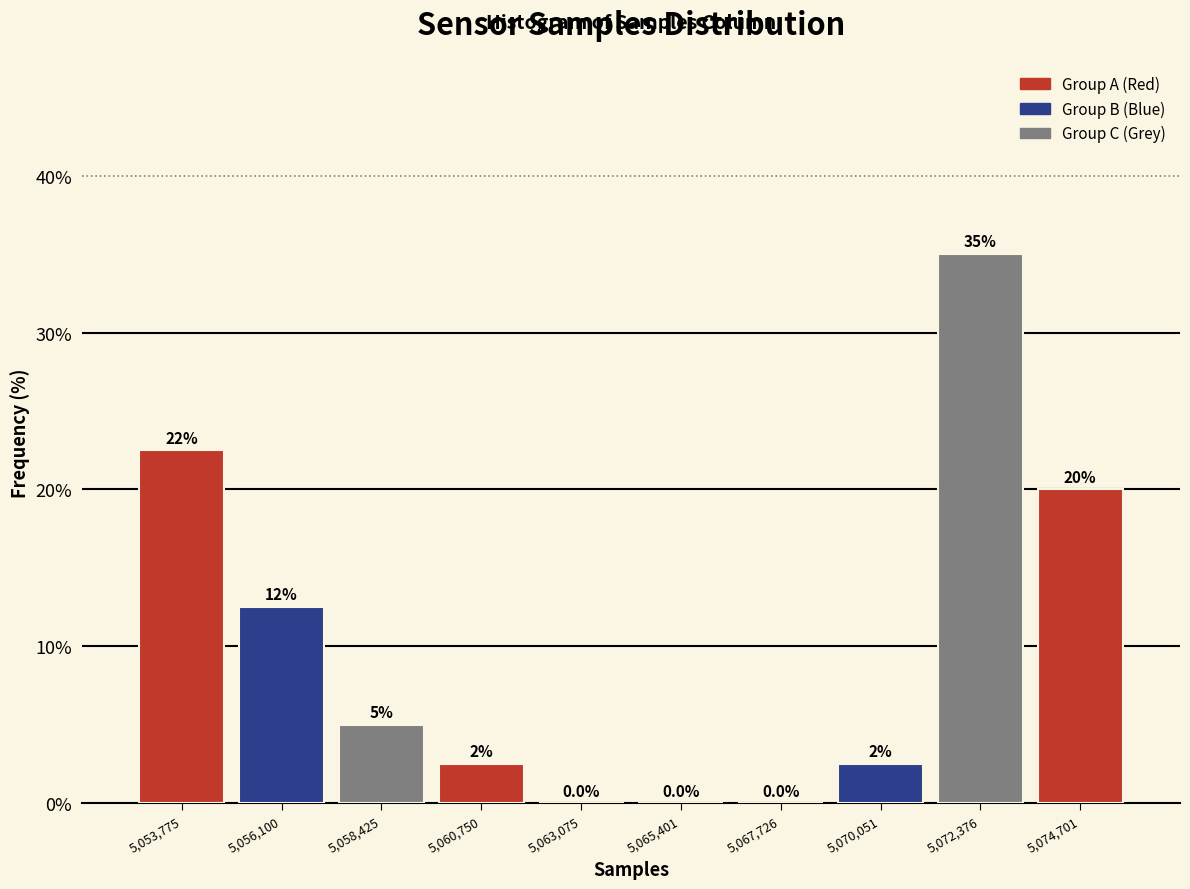

Which range on the x-axis has the tallest bar?

5071000 to 5073500